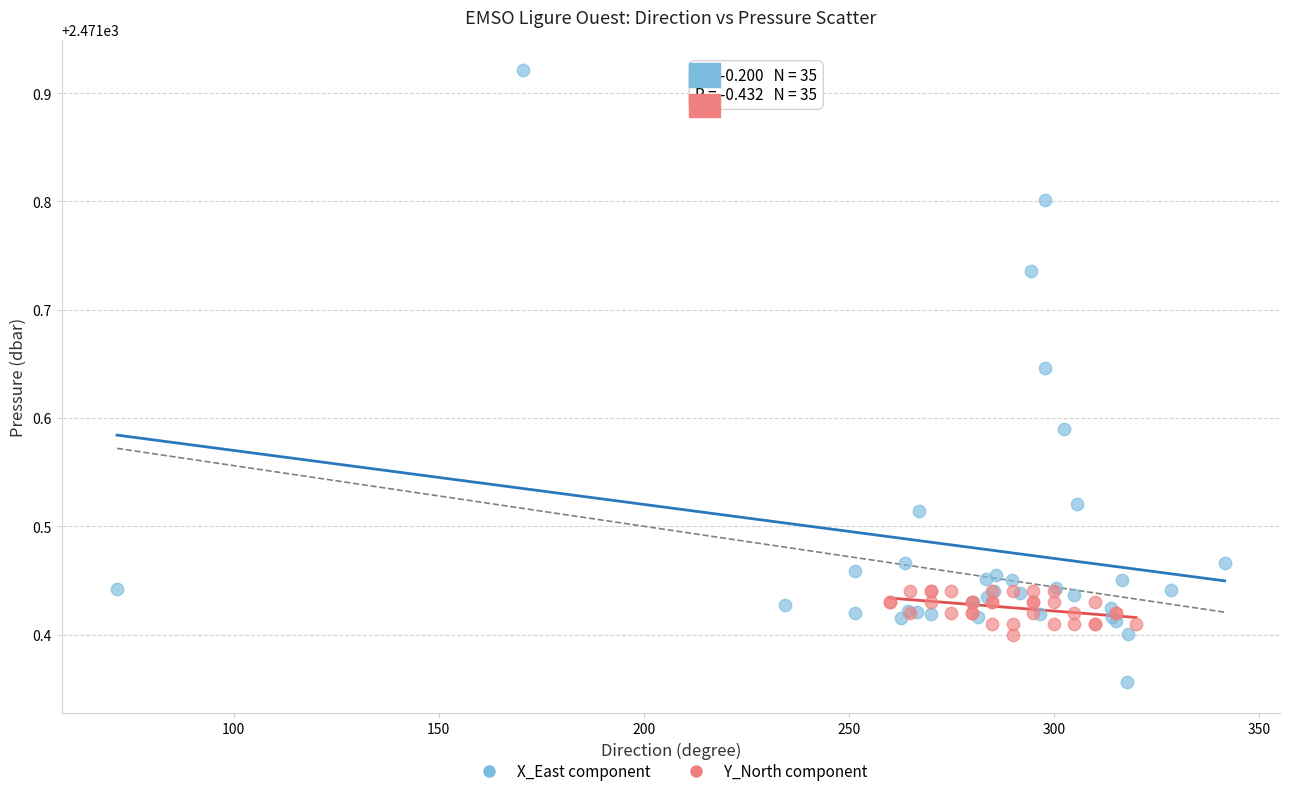

Which series reaches the minimum Y coordinate?

X_East component